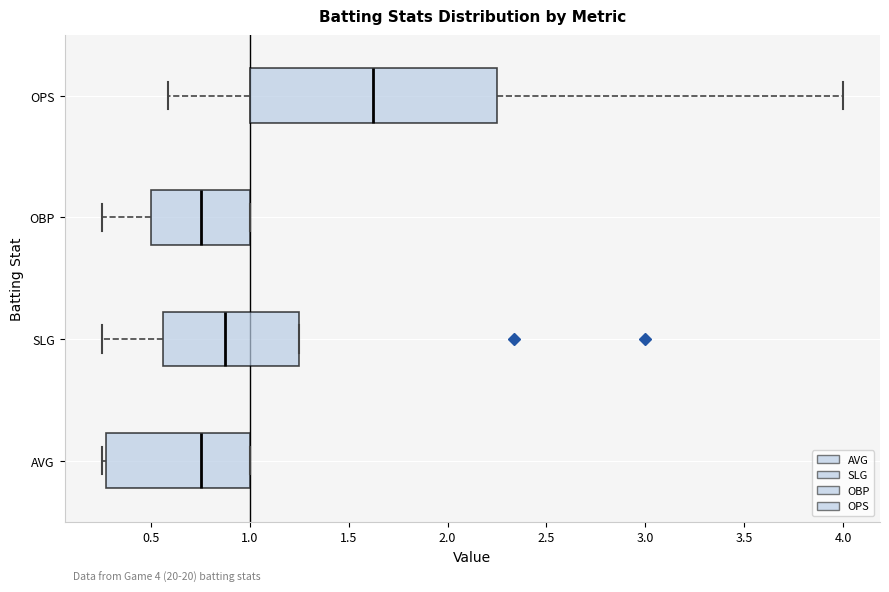

Which box's median line is the furthest to the right?

OPS